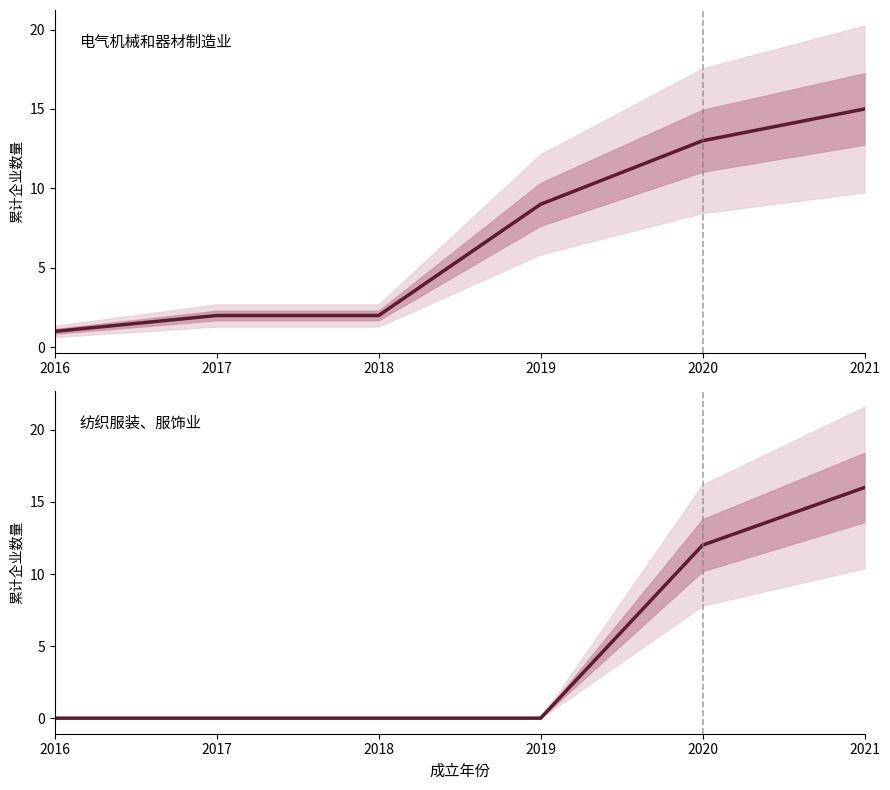

Which series has the largest total across all categories?

电气机械和器材制造业